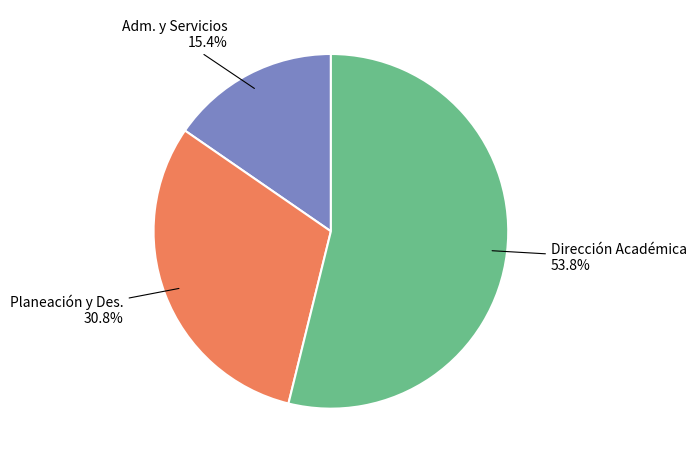

Between Planeación y Des. and Dirección Académica, which is larger?

Dirección Académica